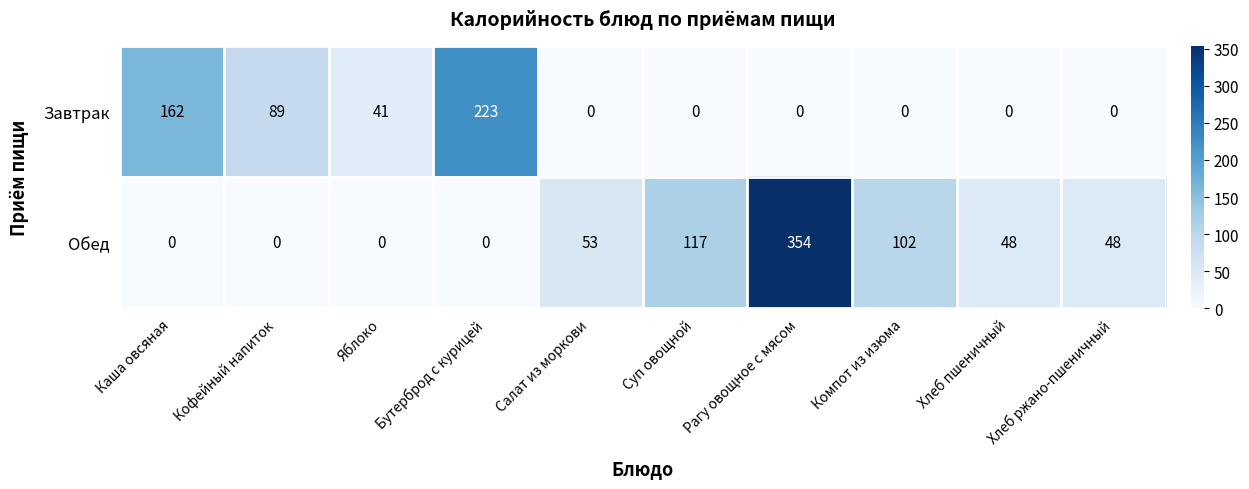

What is the spread (max minus min) of values at Хлеб ржано-пшеничный?

48